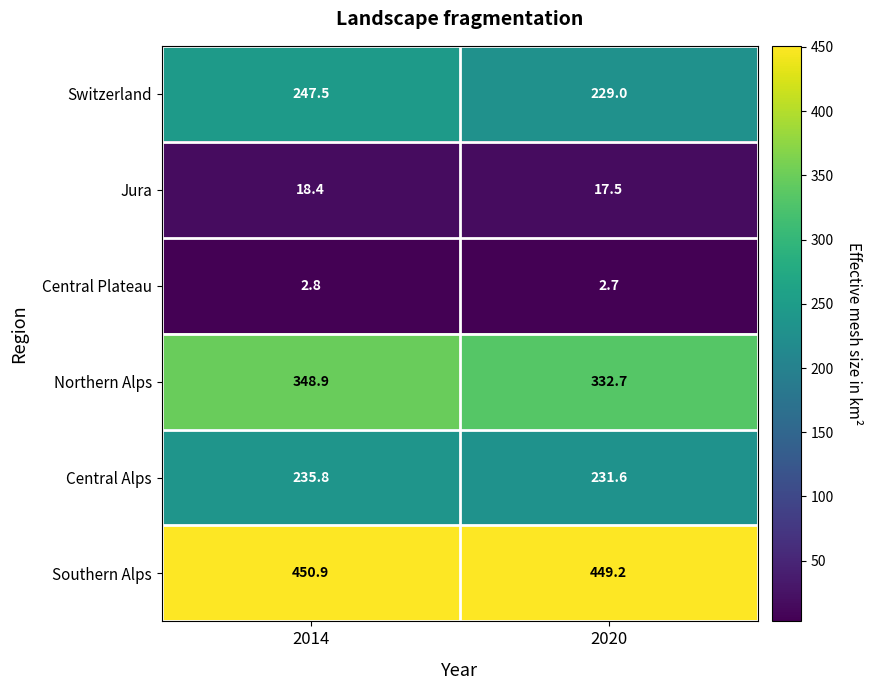

Where is Central Alps nearest to the value 233?

2020